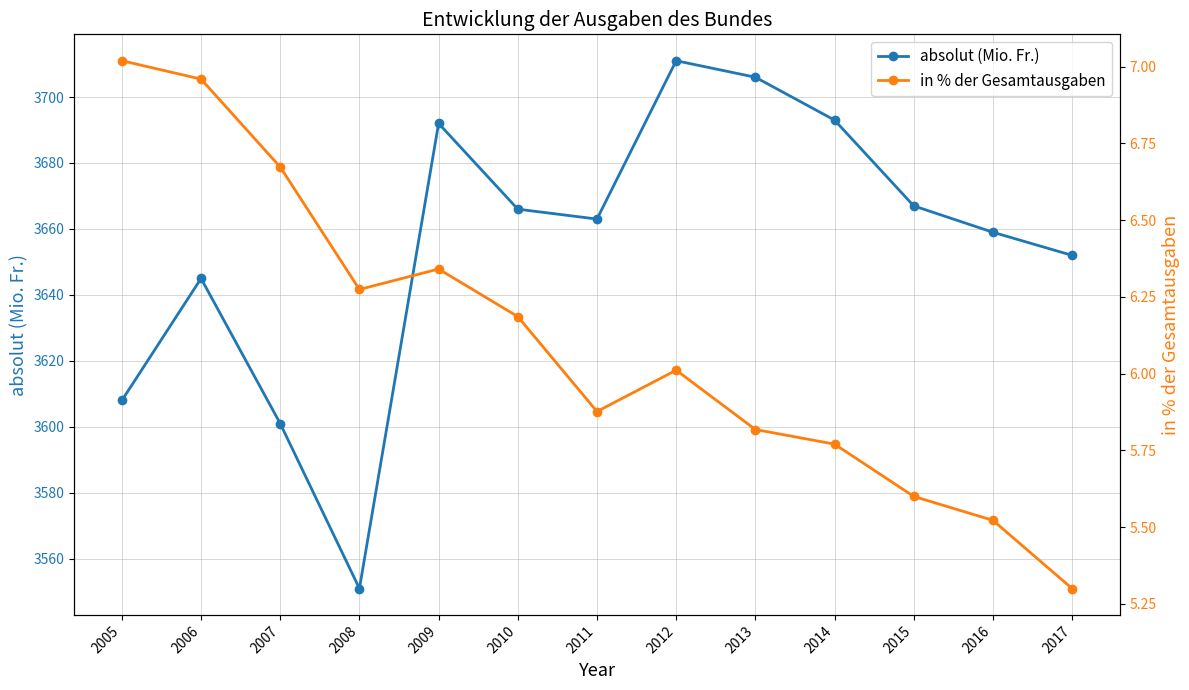

How many categories are shown in the chart?

13